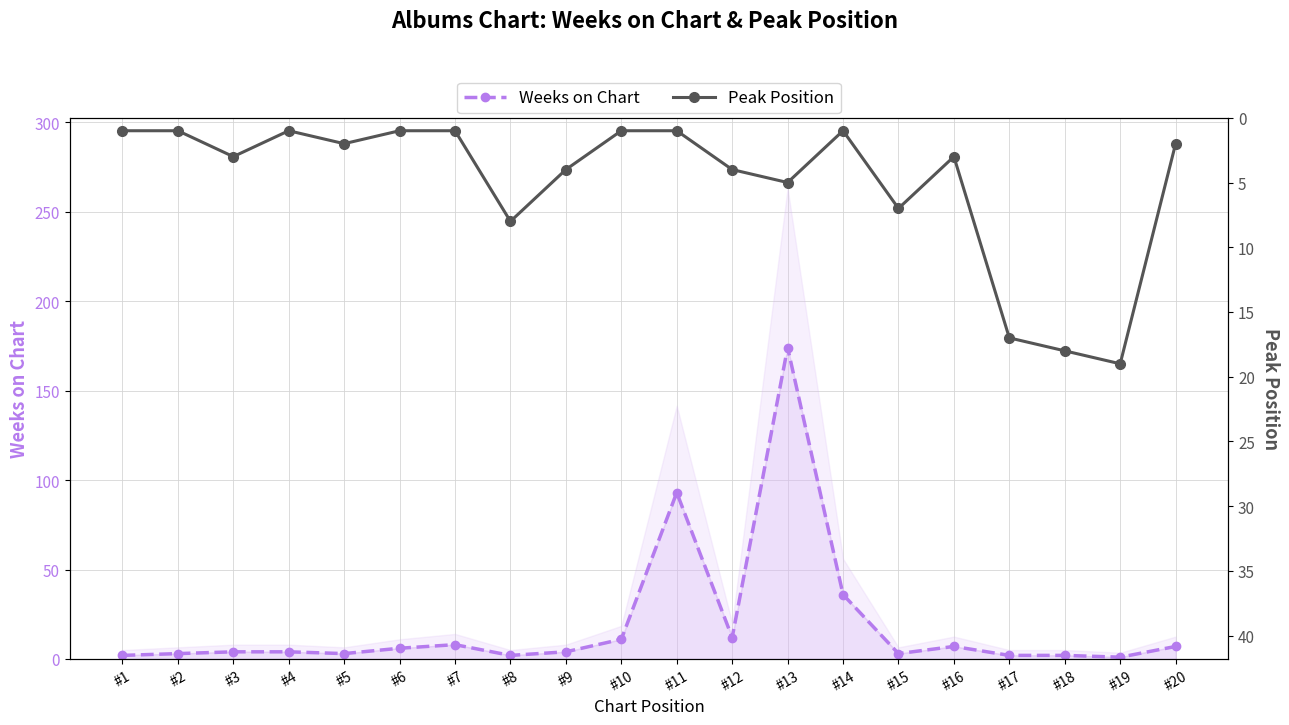

True or false: Peak Position has more than 1 points higher than both neighbors.

True